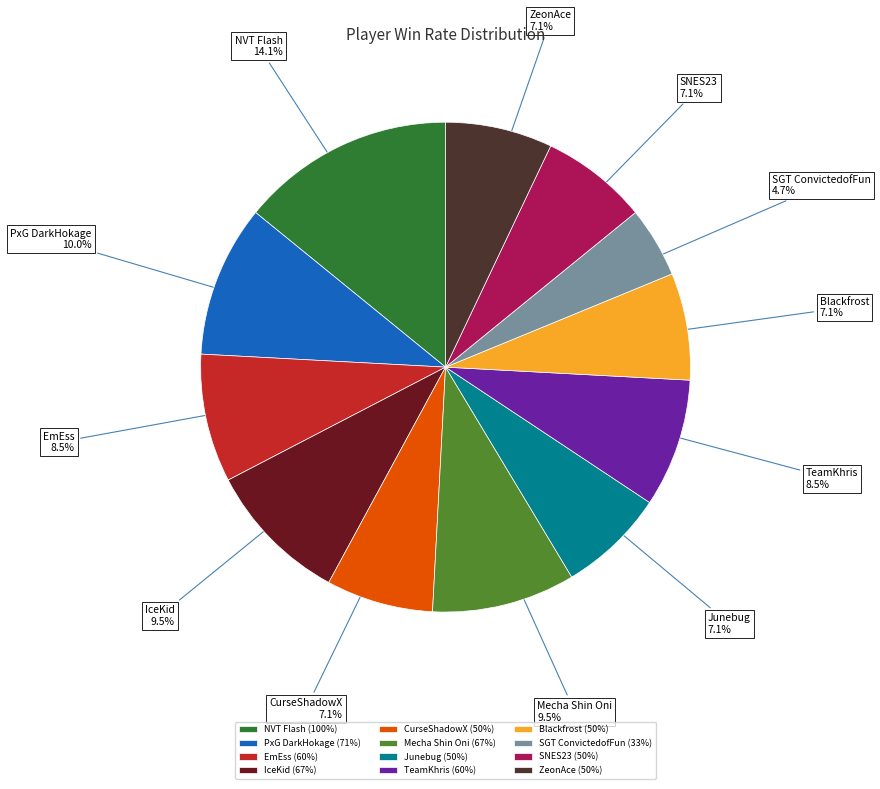

Is there a majority slice in this chart?

No